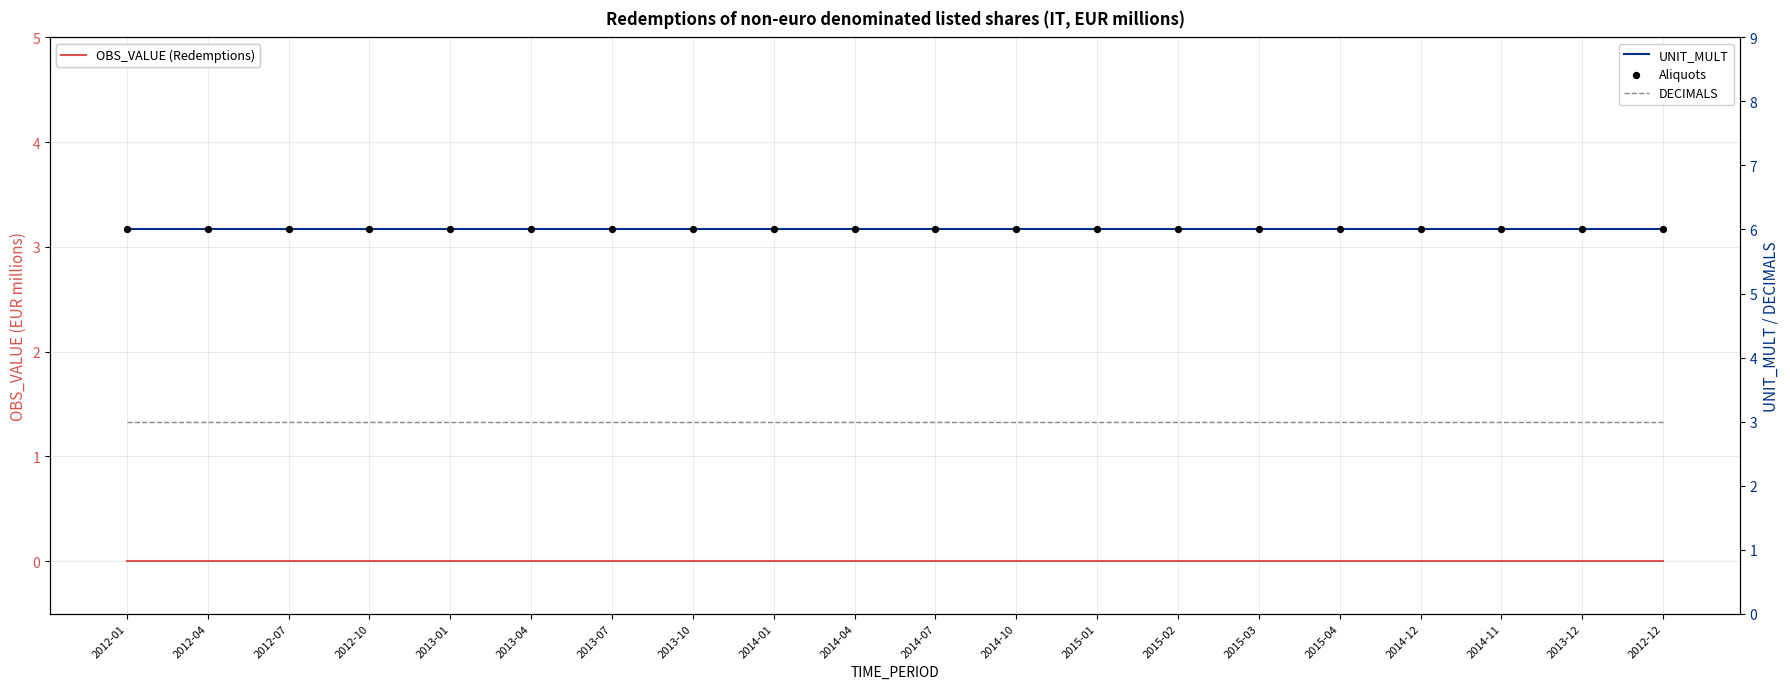

Which series has the largest total across all categories?

UNIT_MULT